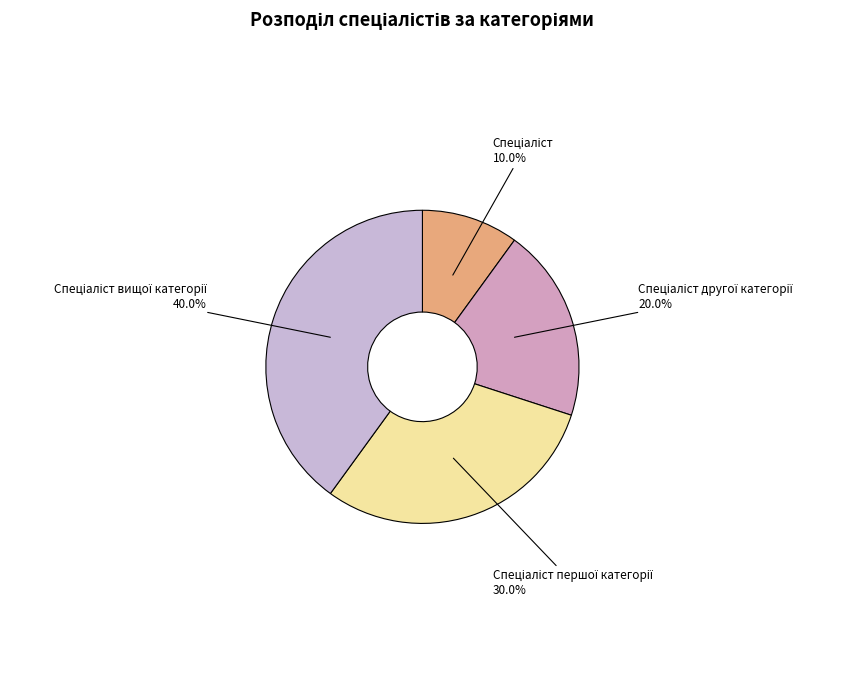

Which category has the biggest portion of the pie?

Спеціаліст вищої категорії